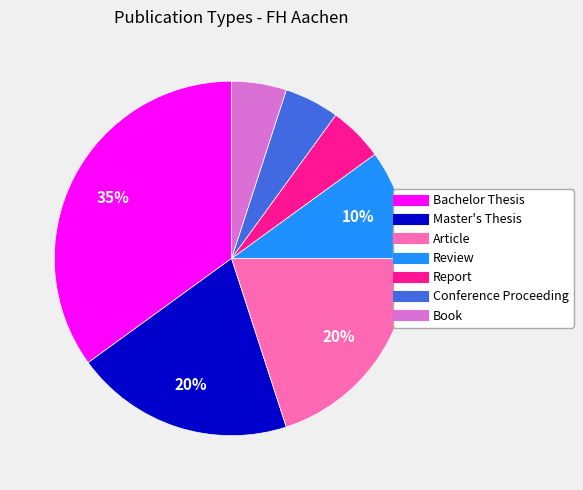

How many segments does this pie chart have?

7